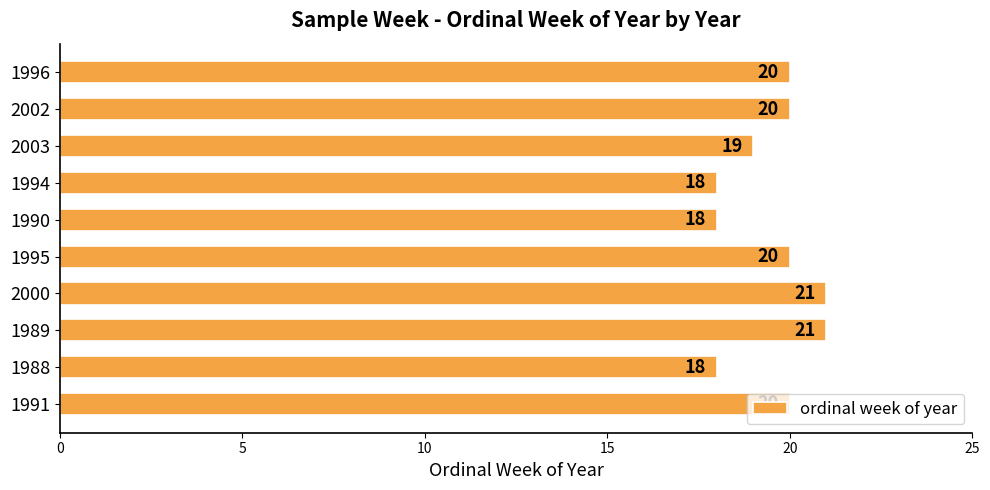

What is the maximum value shown in the chart?

21